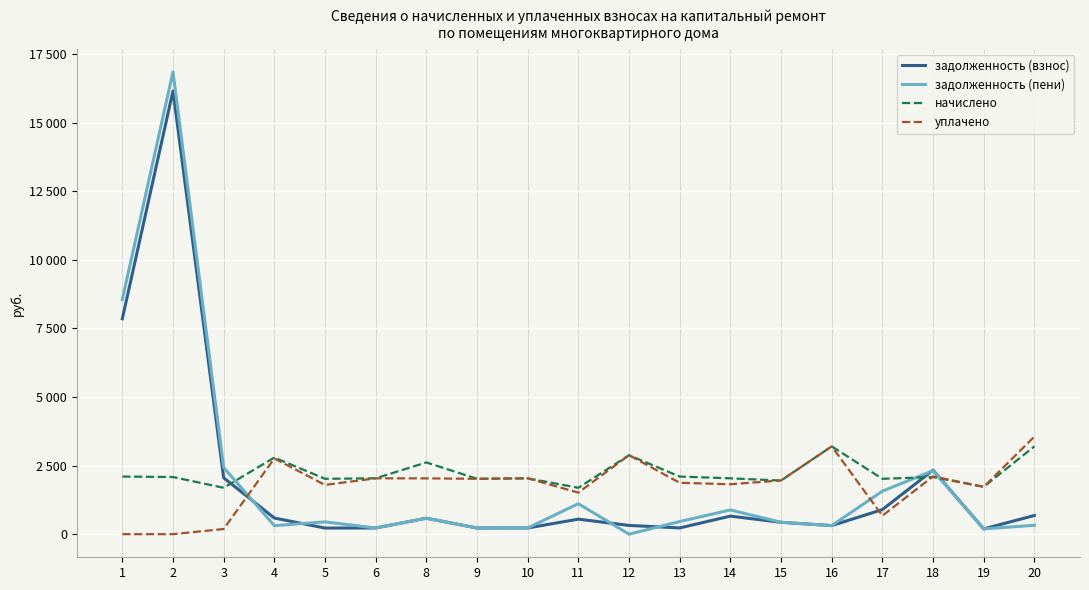

What are all the series names shown in the legend?

задолженность (взнос), задолженность (пени), начислено, уплачено